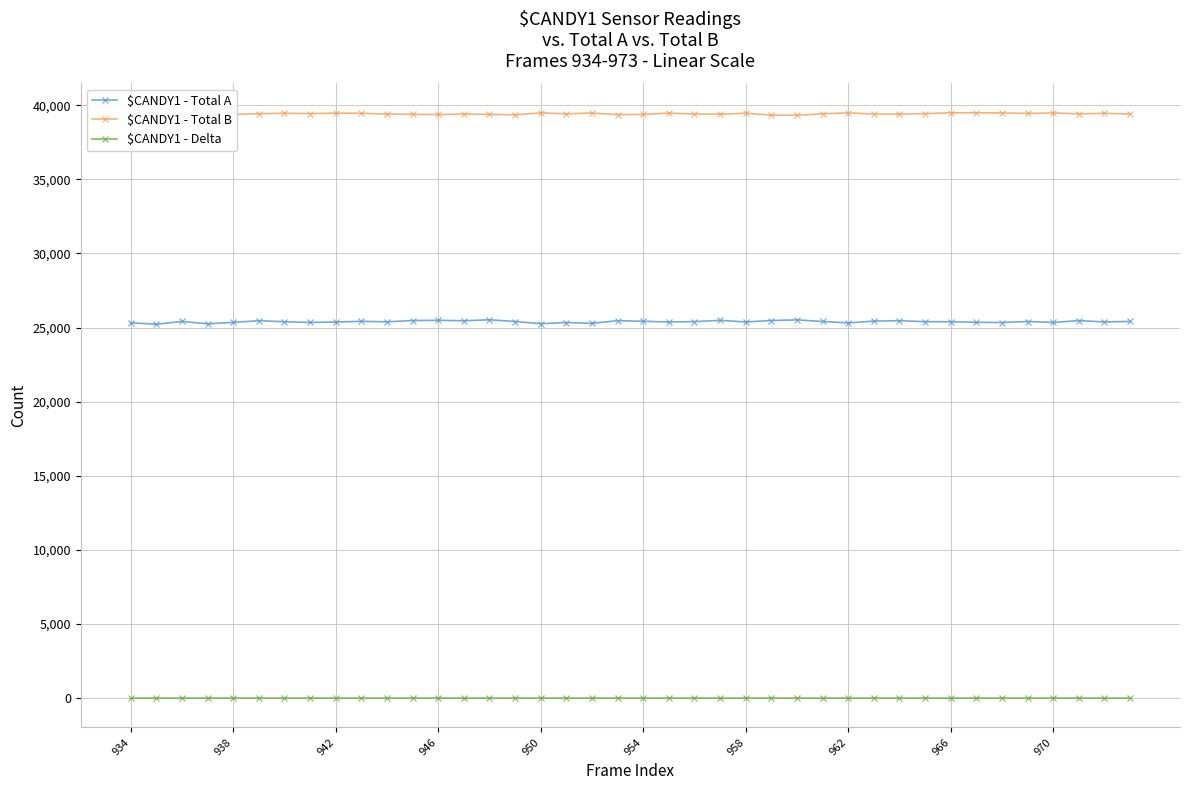

In $CANDY1 - Total B, how many points are lower than both neighbors (excluding endpoints)?

11